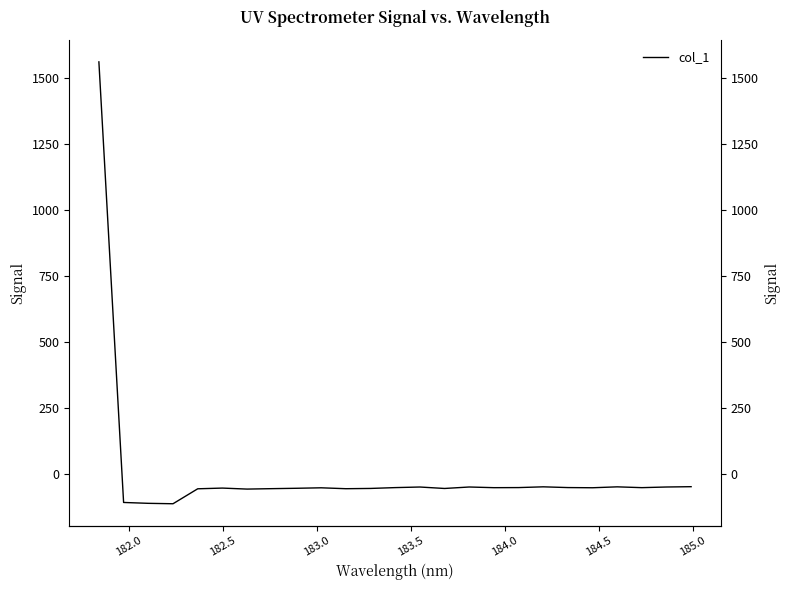

Reading left to right, transcribe all the data shown in this chart.

1562.3	-108.9	-112.2	-113.8	-57.0	-54.3	-58.1	-56.5	-55.1	-53.3	-56.7	-55.7	-52.5	-50.3	-55.8	-50.2	-52.8	-52.4	-49.6	-52.4	-53.1	-49.6	-52.7	-50.2	-49.0